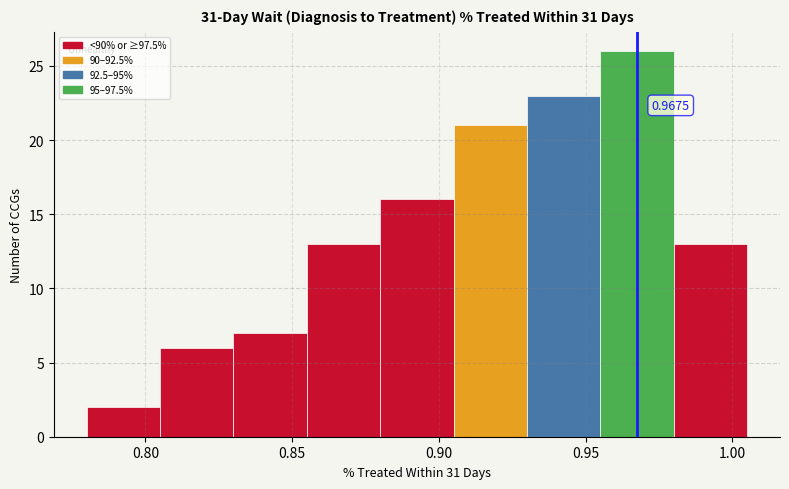

Which range on the x-axis has the tallest bar?

0.955 to 0.980